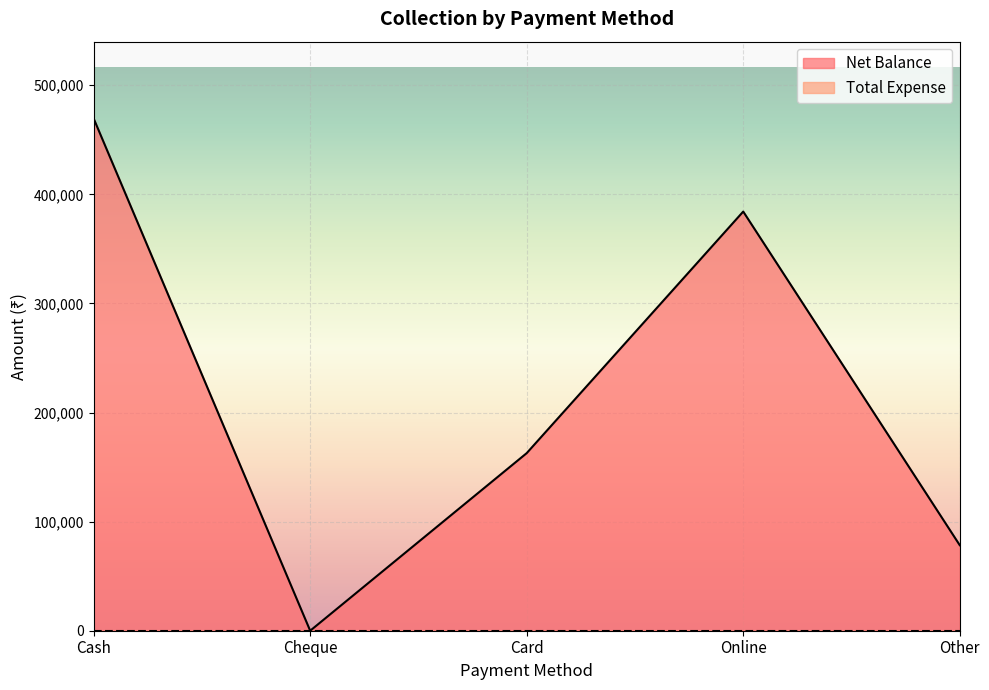

What position from the left is Cash?

1